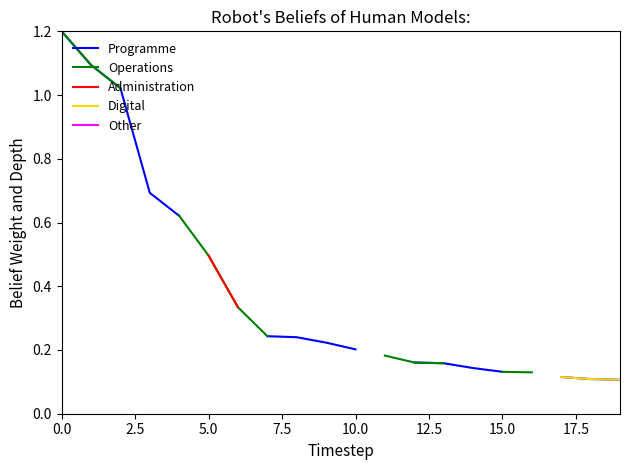

Where does the Other series first go above 0?

10